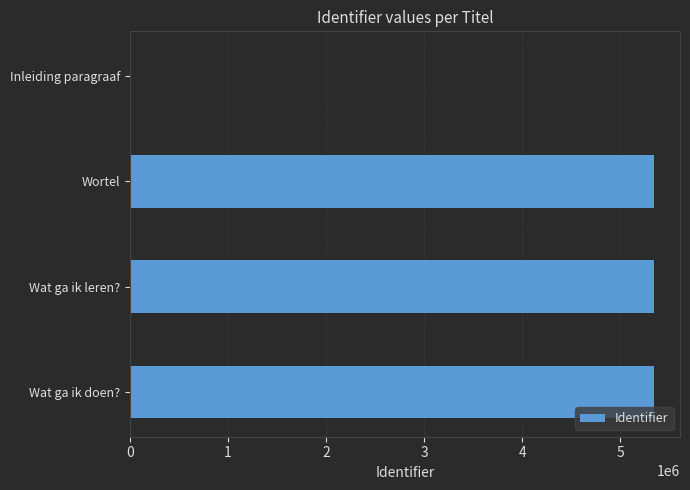

What is the maximum value shown in the chart?

5343257